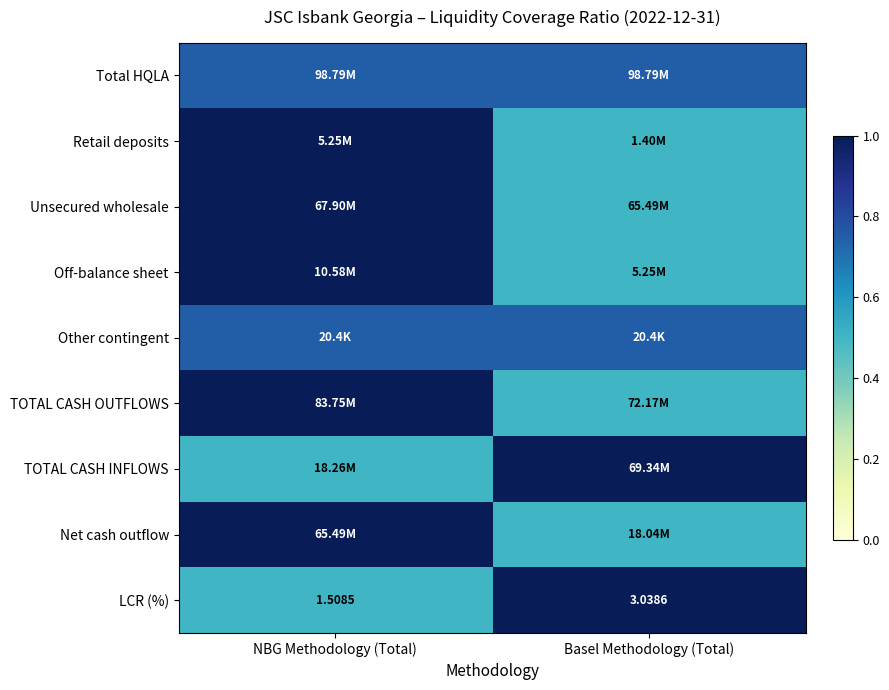

Count the number of categories in the chart.

2